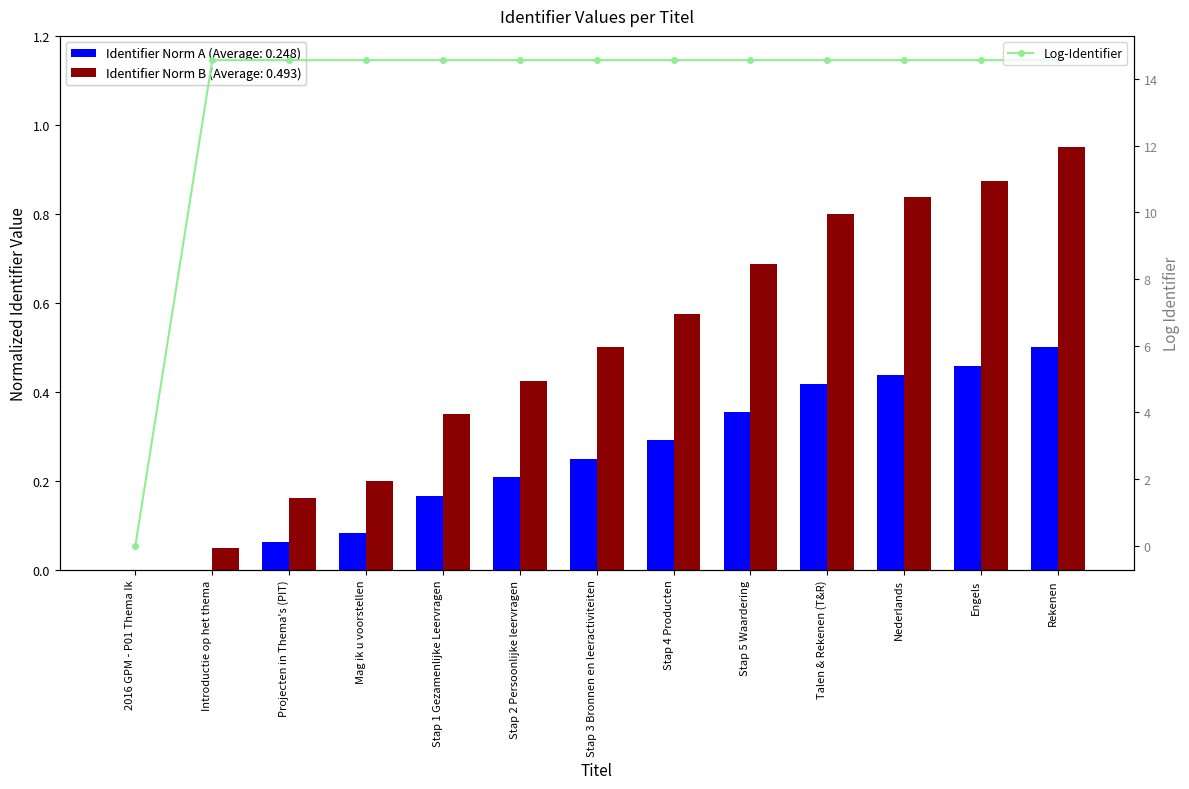

Is it true that the value at Stap 4 Producten is 8.6?

False